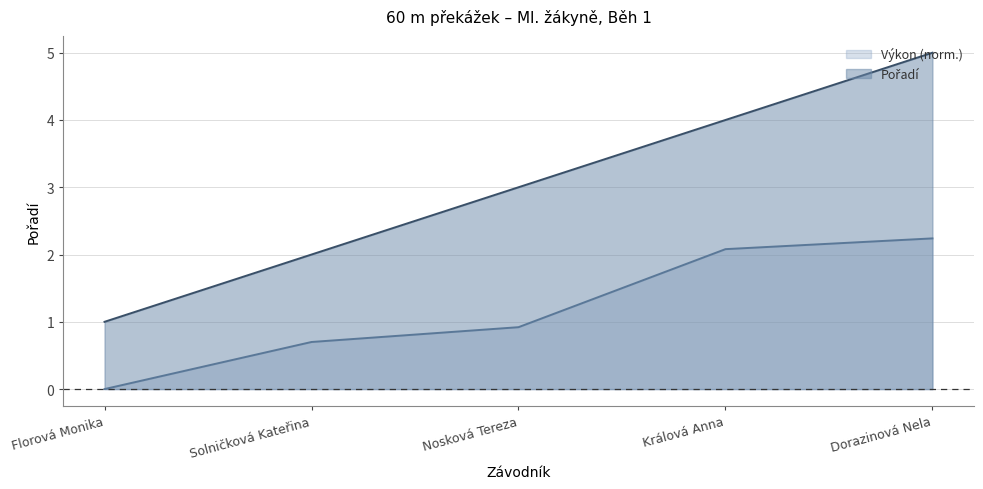

What is the difference between the maximum and second lowest values in the Výkon series?

1.5